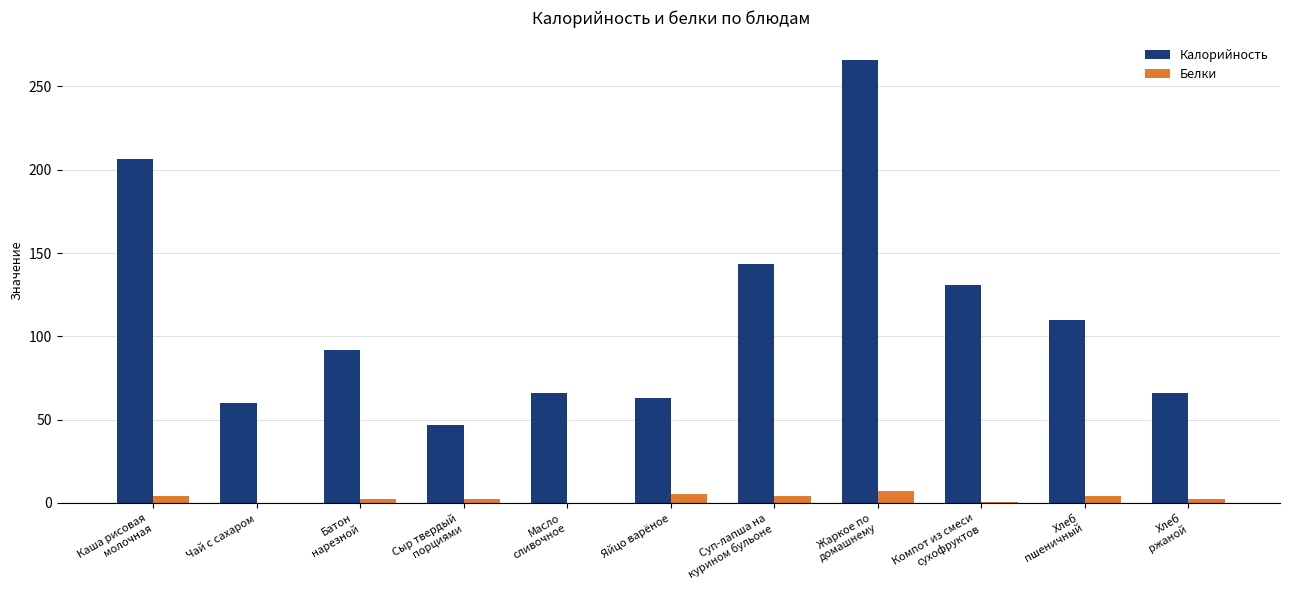

What is the maximum value shown in the chart?

266.0